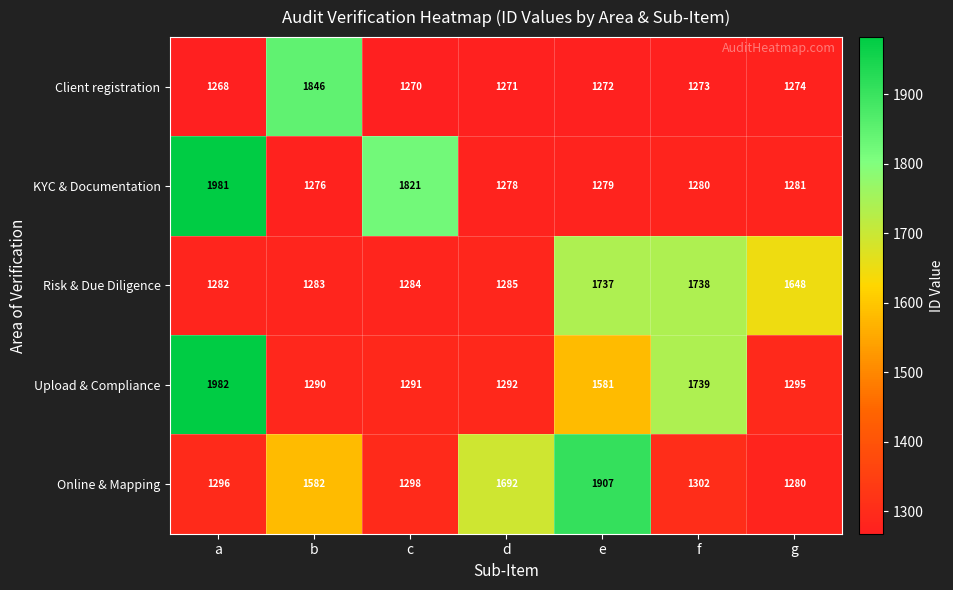

What is the total value across all series at g?

6778